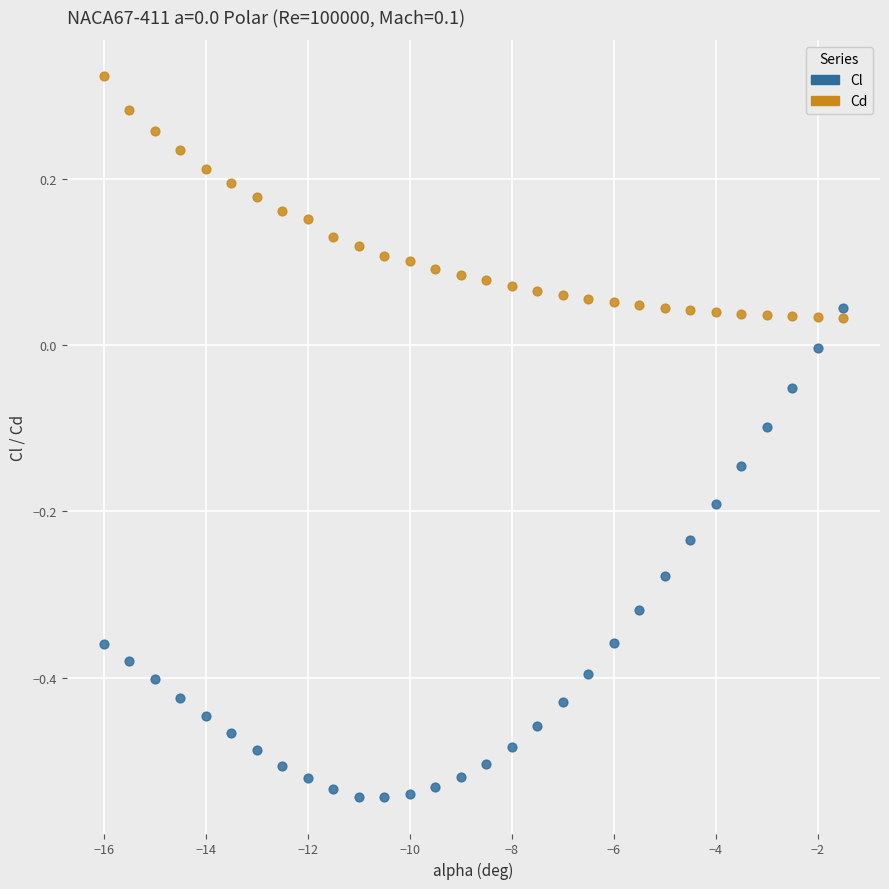

Across all data points, what is the range of Y values (max minus min)?

0.9